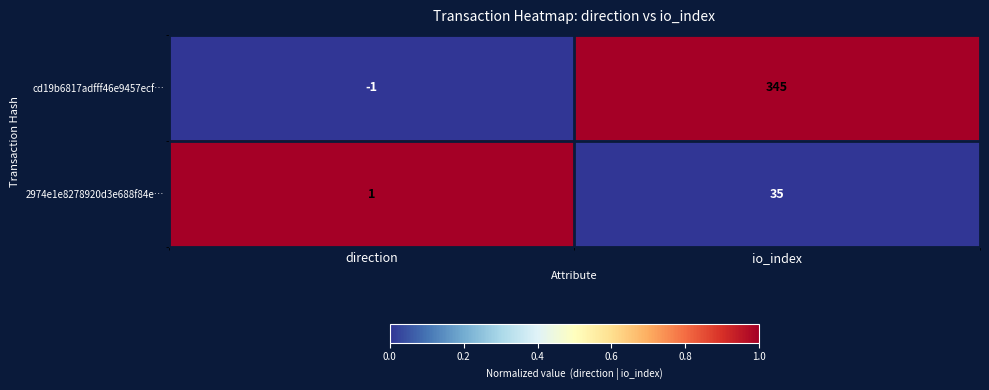

At which category does the chart reach its peak across all series?

io_index